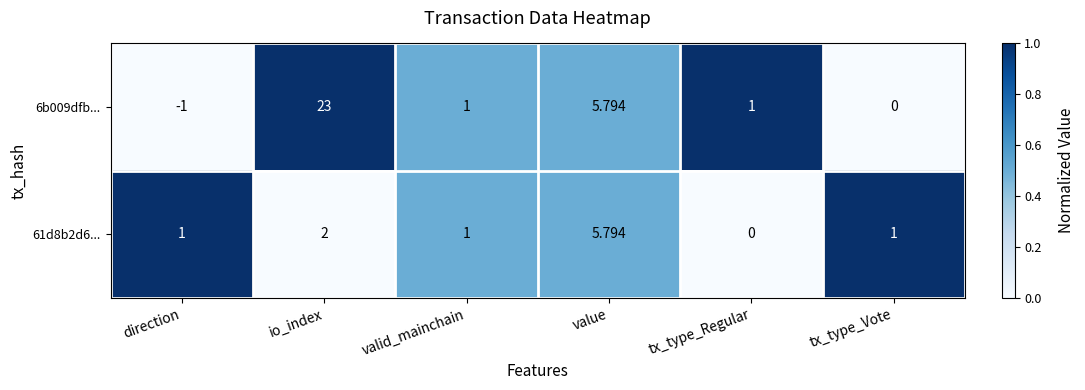

At which label does 6b009dfb... first exceed 1?

io_index